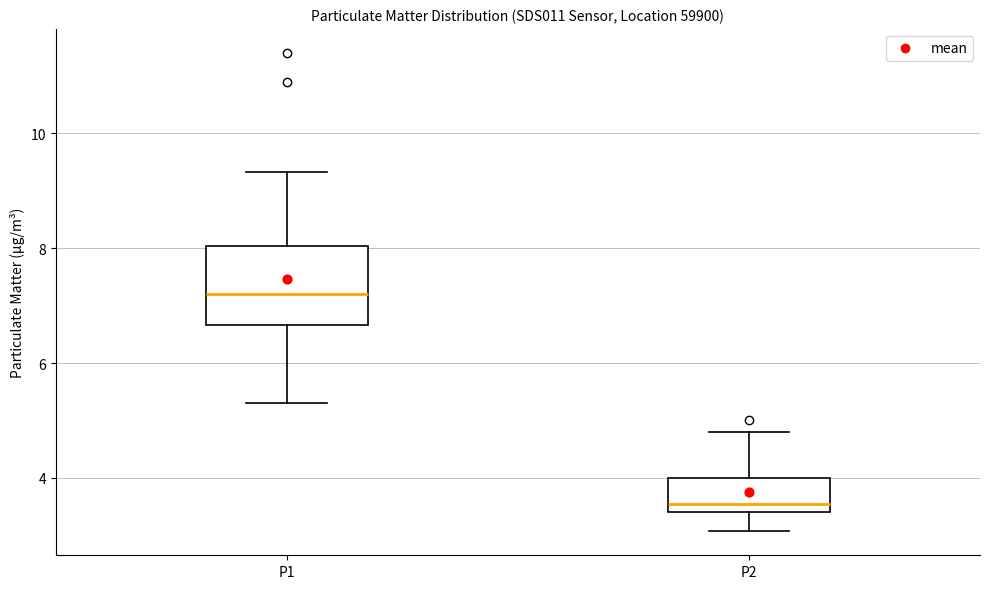

Reading left to right, read every box against the y-axis: the position of its median line, the range the box covers, and the ends of its whiskers. The values are not printed on the chart, so give them approximately, as read against the axis.

P1: median 7.2, box 6.6 to 8.0, whiskers 5.4 to 9.4
P2: median 3.6, box 3.4 to 4.0, whiskers 3.0 to 4.8